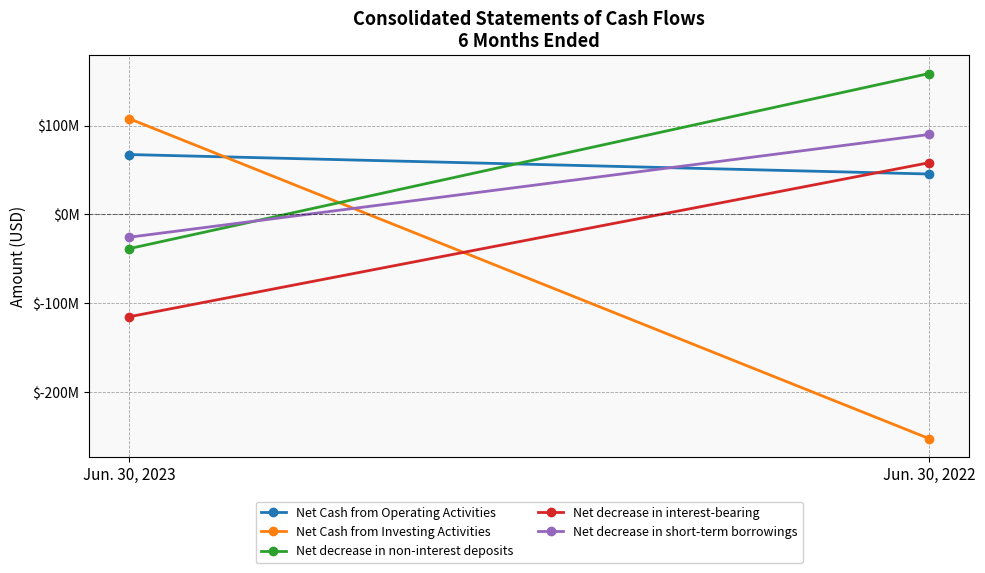

True or false: Net decrease in short-term borrowings has a value of 129587812 at Jun. 30, 2022.

False